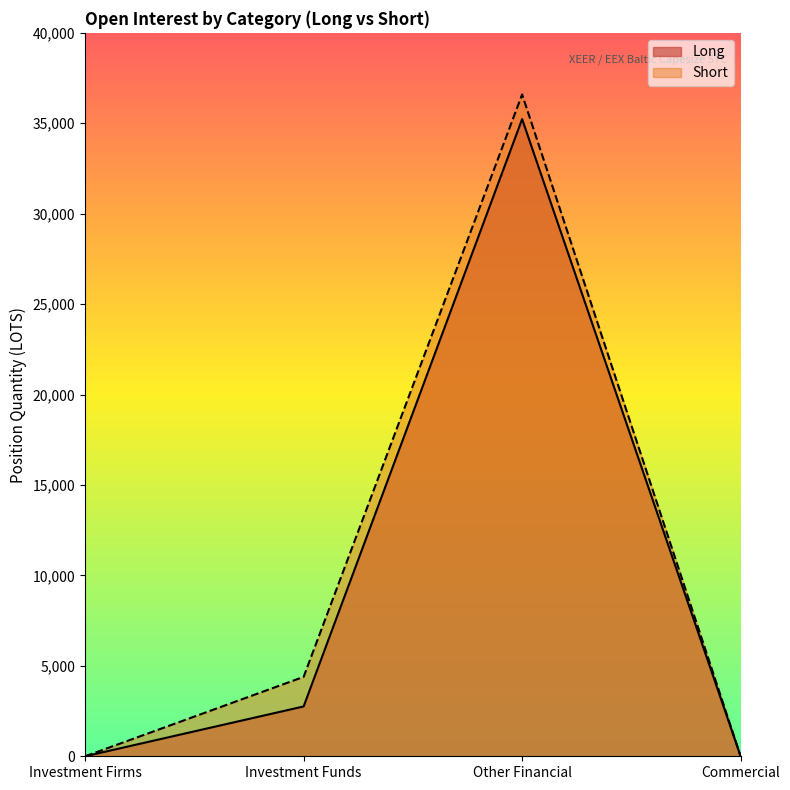

True or false: Long has more than 1 points higher than both neighbors.

False